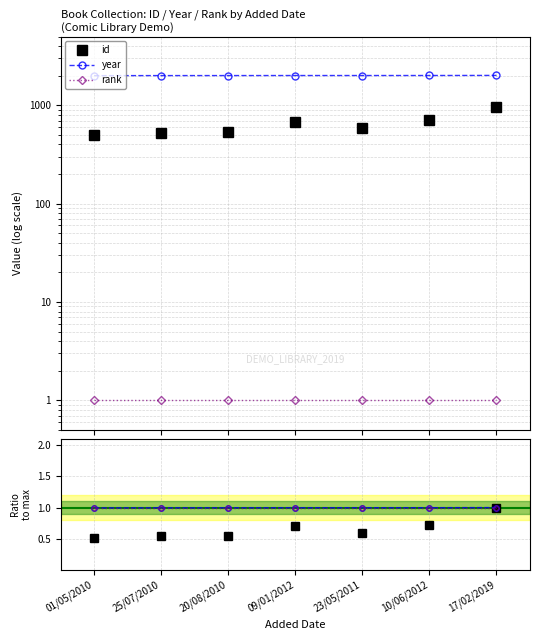

Reading left to right, transcribe all the data shown in this chart.

id: 01/05/2010=504.0	25/07/2010=523.0	20/08/2010=531.0	09/01/2012=679.0	23/05/2011=583.0	10/06/2012=705.0	17/02/2019=973.0
year: 01/05/2010=2005.0	25/07/2010=2008.0	20/08/2010=2009.0	09/01/2012=2011.0	23/05/2011=2011.0	10/06/2012=2012.0	17/02/2019=2016.0
rank: 01/05/2010=1.0	25/07/2010=1.0	20/08/2010=1.0	09/01/2012=1.0	23/05/2011=1.0	10/06/2012=1.0	17/02/2019=1.0
id / max: 01/05/2010=0.5	25/07/2010=0.5	20/08/2010=0.5	09/01/2012=0.7	23/05/2011=0.6	10/06/2012=0.7	17/02/2019=1.0
year / max: 01/05/2010=1.0	25/07/2010=1.0	20/08/2010=1.0	09/01/2012=1.0	23/05/2011=1.0	10/06/2012=1.0	17/02/2019=1.0
rank / max: 01/05/2010=1.0	25/07/2010=1.0	20/08/2010=1.0	09/01/2012=1.0	23/05/2011=1.0	10/06/2012=1.0	17/02/2019=1.0